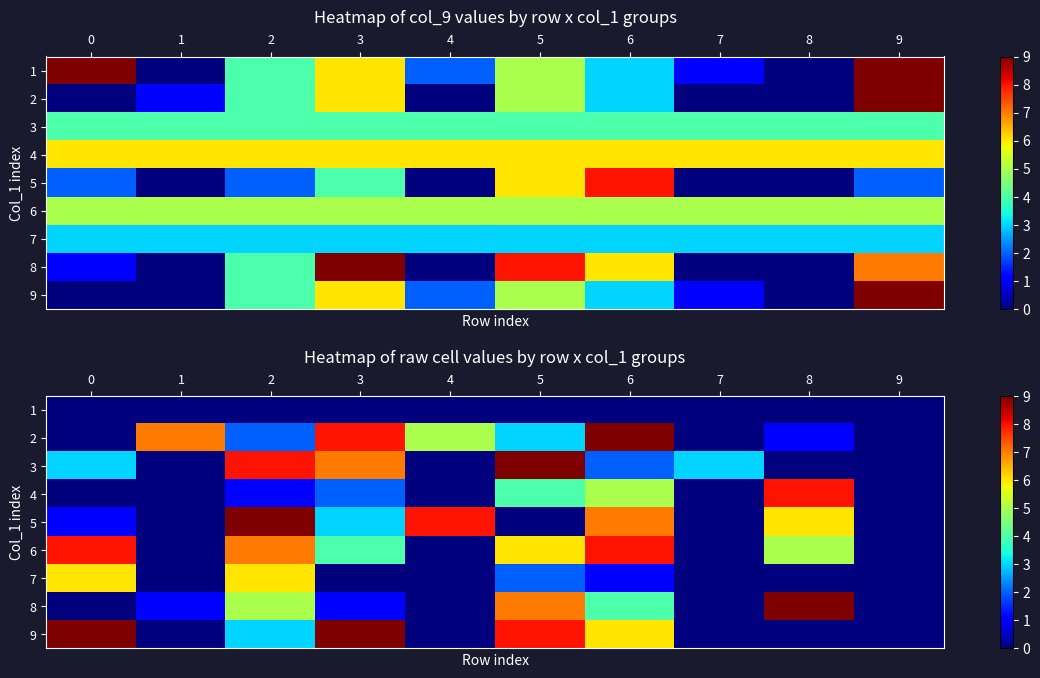

How many data points does each series have?

10